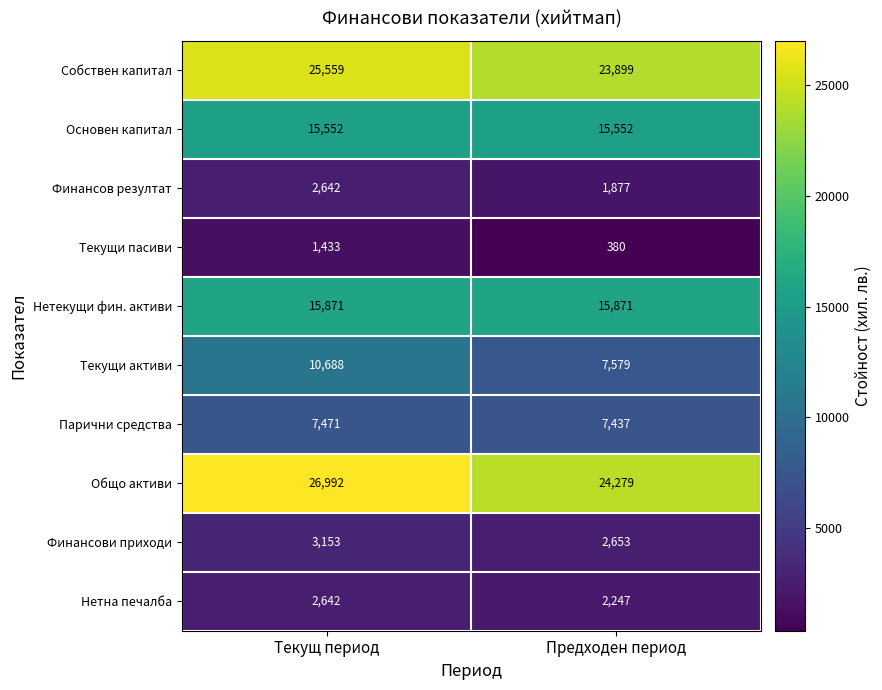

How many series are shown in this chart?

10